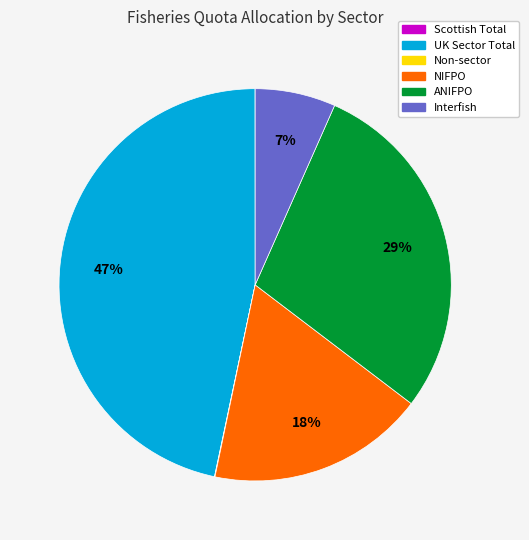

Does Interfish represent more than half of the total?

No